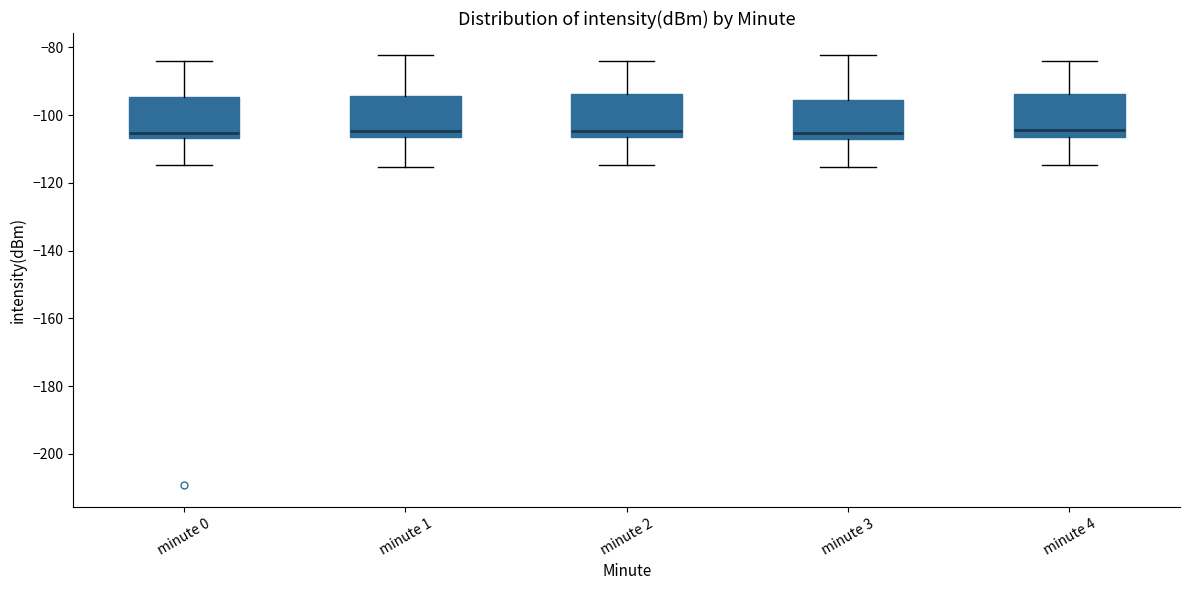

Where is the upper edge of the box for minute 3 on the y-axis? The values are not printed on the chart, so give them approximately, as read against the axis.

-96